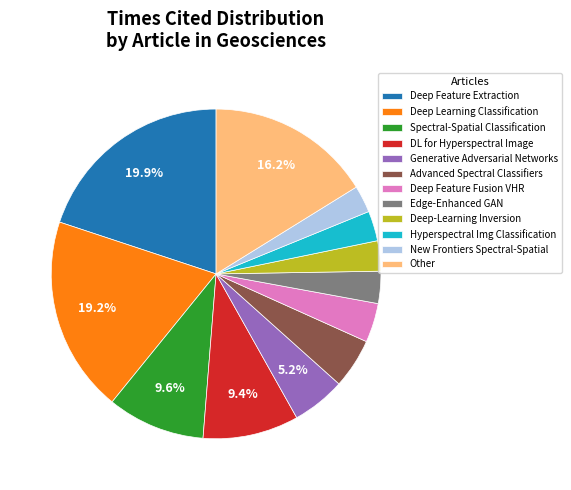

Does New Frontiers Spectral-Spatial represent more than half of the total?

No